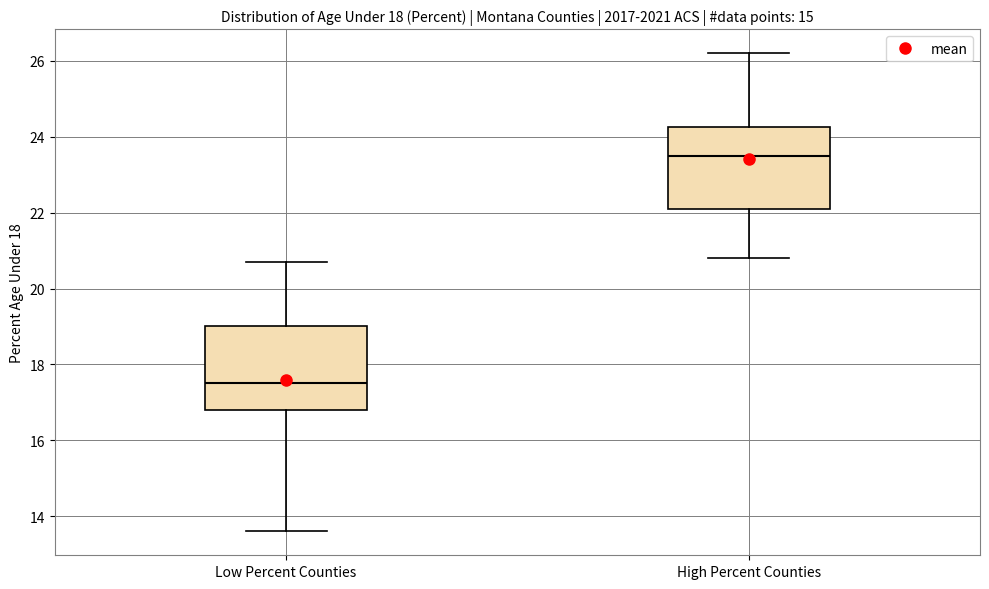

Reading left to right, read every box against the y-axis: the position of its median line, the range the box covers, and the ends of its whiskers. The values are not printed on the chart, so give them approximately, as read against the axis.

Low Percent Counties: median 17.6, box 16.8 to 19.0, whiskers 13.6 to 20.8
High Percent Counties: median 23.6, box 22.2 to 24.2, whiskers 20.8 to 26.2